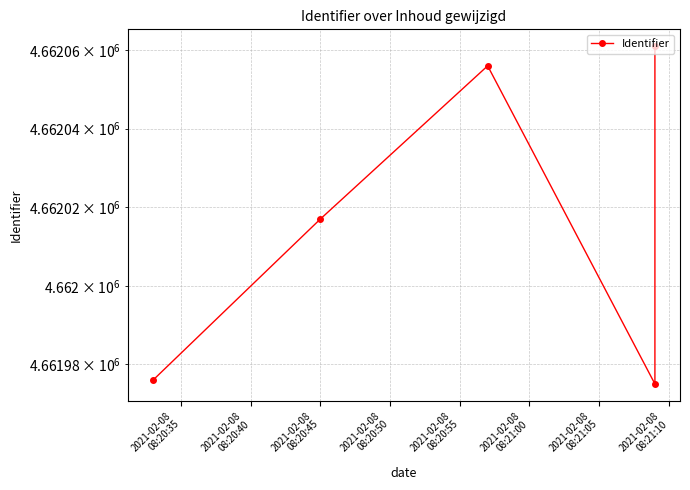

What is the label of the 5th point from the right?

2021-02-08
08:20:35